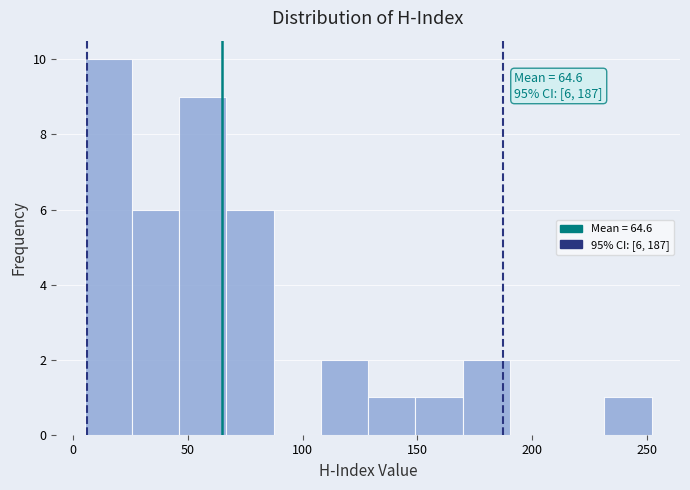

Over which range of the x-axis is the bar tallest?

5 to 25